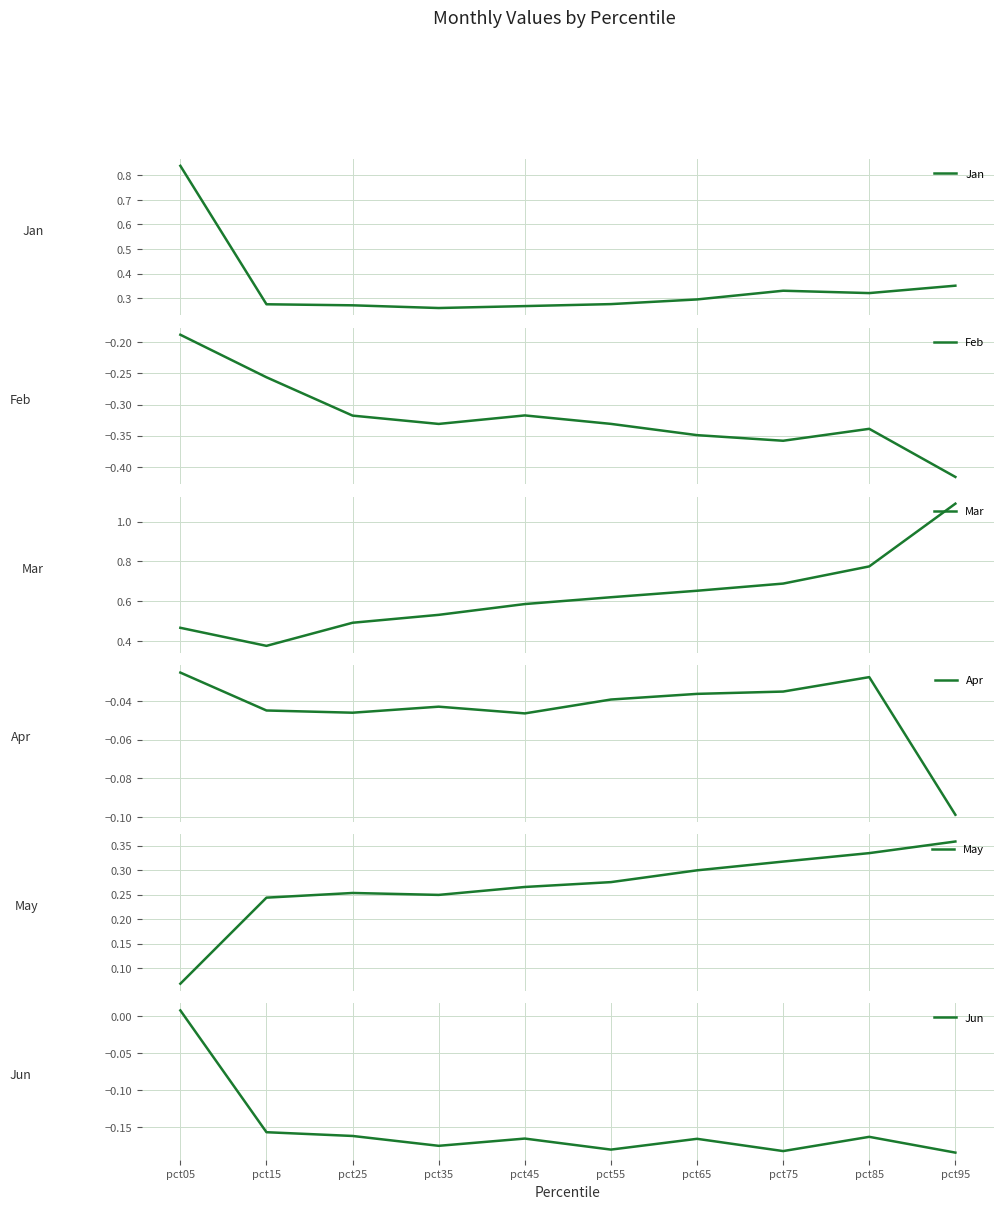

At which category does the chart reach its minimum across all series?

pct95